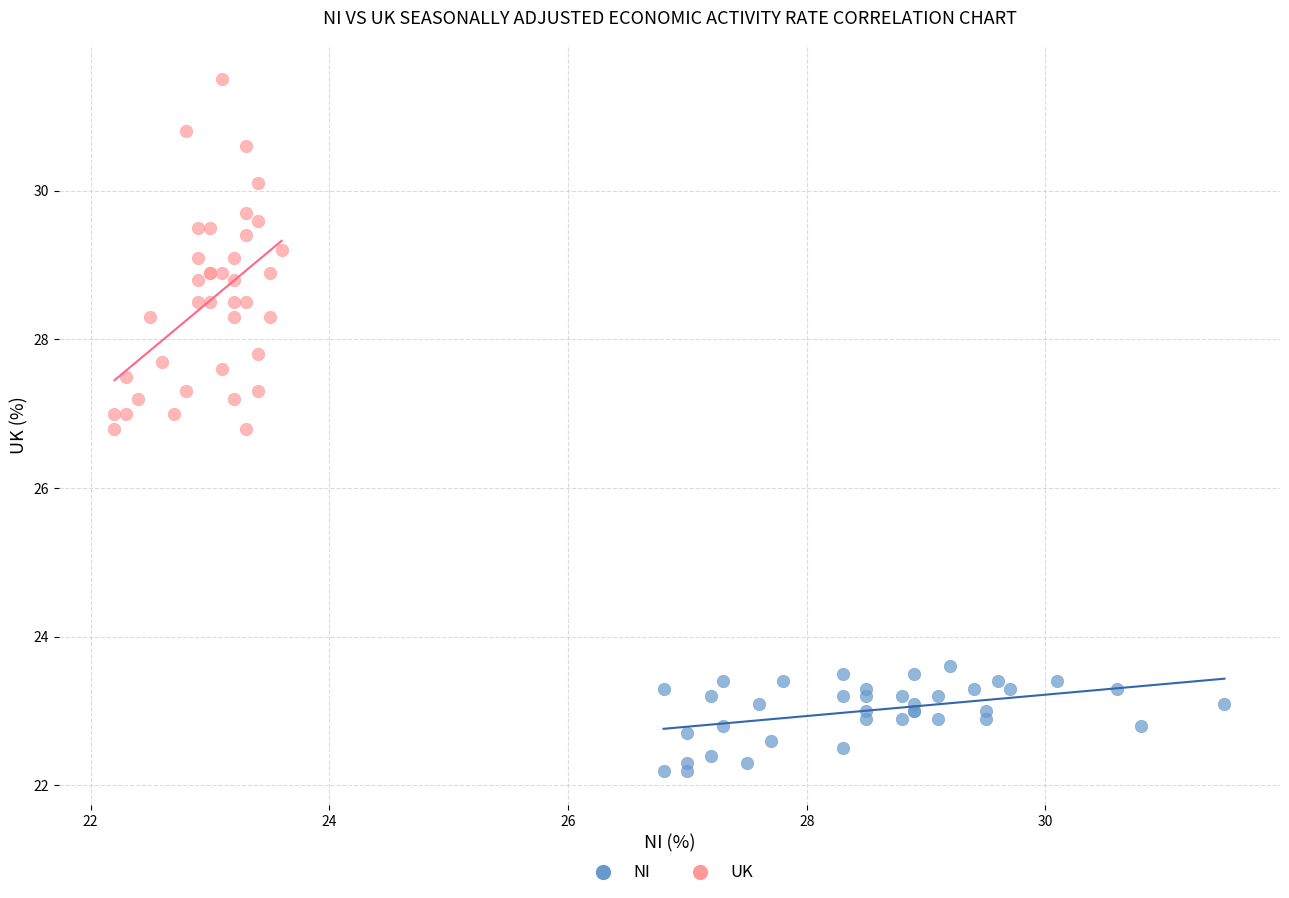

Which series contains the lowest Y value?

NI